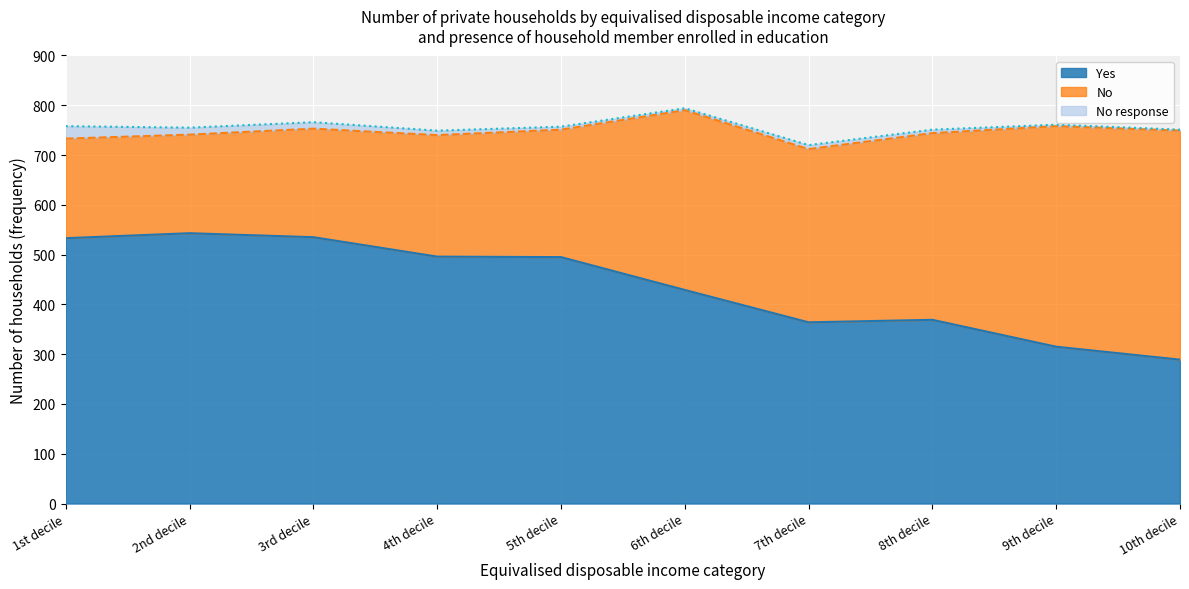

True or false: No and No response cross at least once.

False